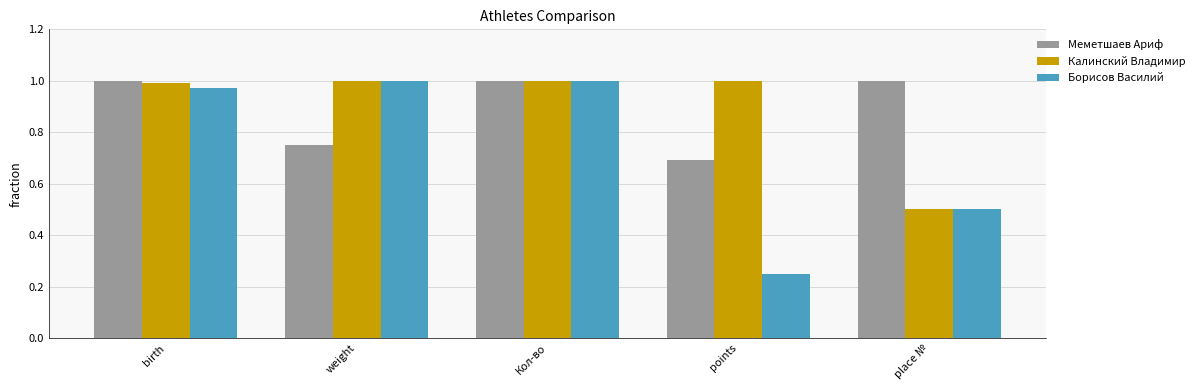

True or false: Борисов Василий has a value of 1.0 at Кол-во.

True